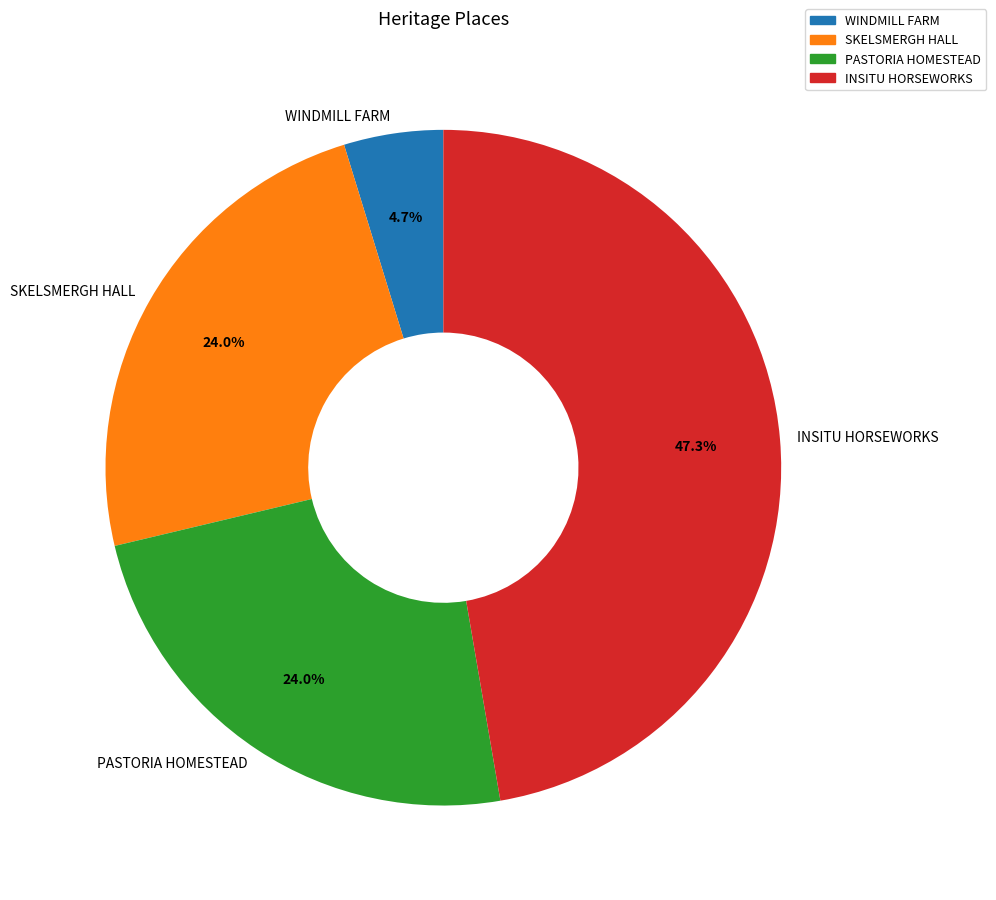

Combined, what portion of the pie is SKELSMERGH HALL and INSITU HORSEWORKS?

71.3%